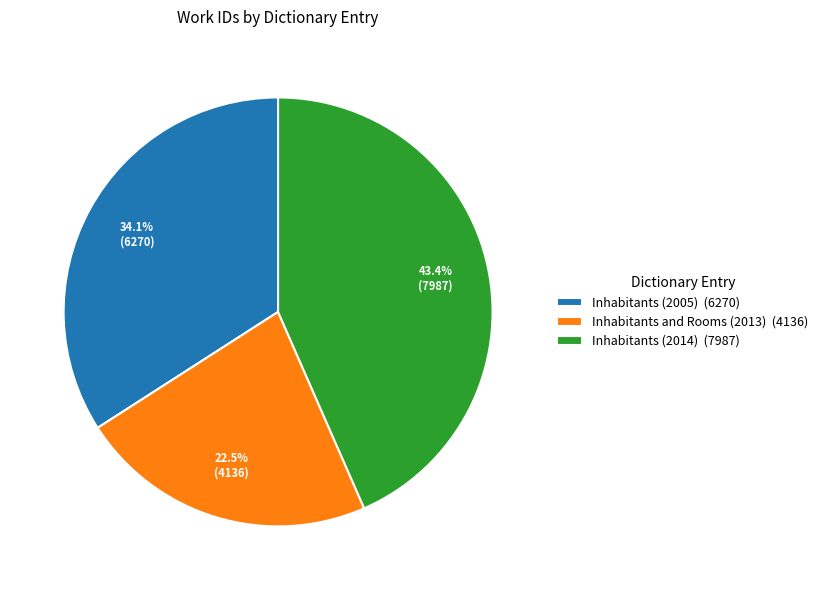

Between Inhabitants and Rooms (2013) (4136) and Inhabitants (2005) (6270), which is larger?

Inhabitants (2005) (6270)